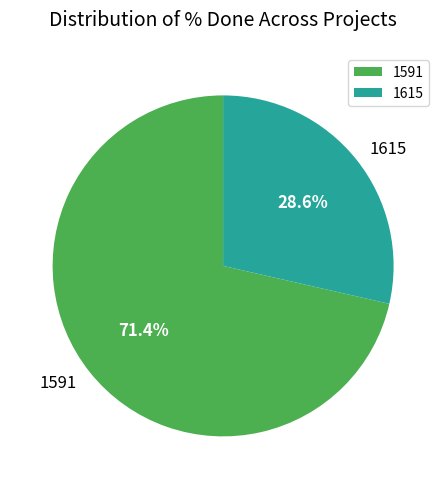

Which slice is the largest?

1591